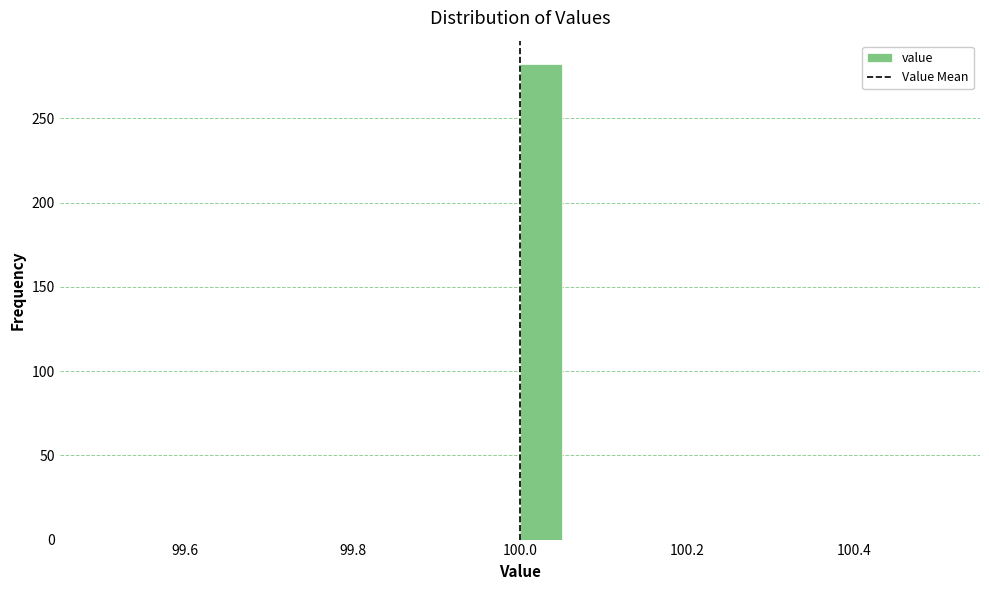

Read against the x-axis, roughly where is the centre of the tallest bar?

100.02